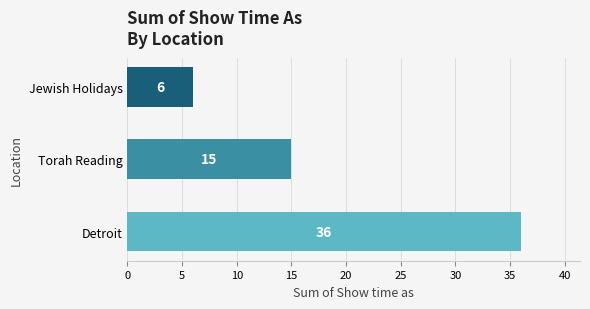

What is the greatest value displayed?

36